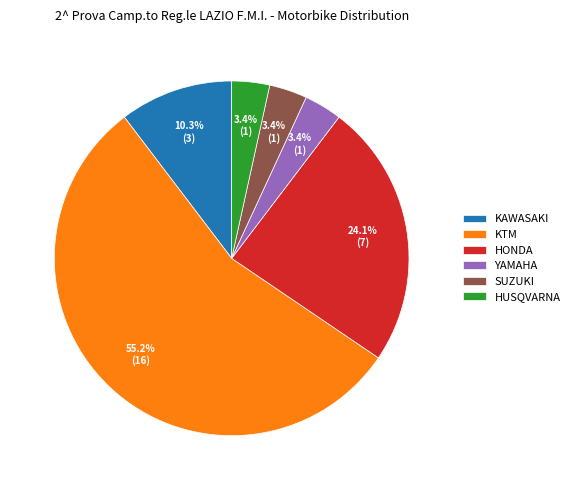

To the nearest percent, what portion does HONDA represent?

24%